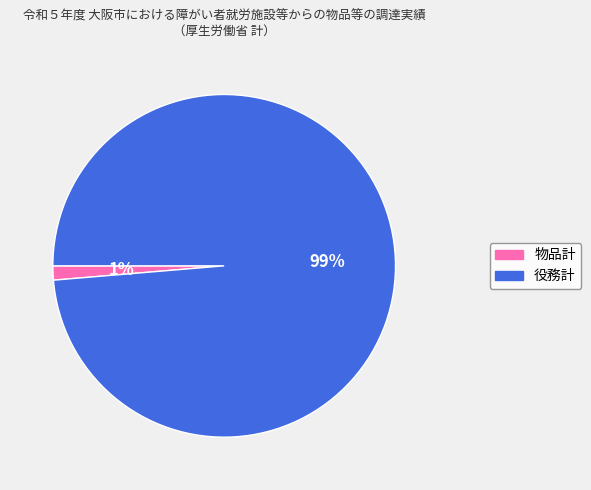

Between 物品計 and 役務計, which is larger?

役務計